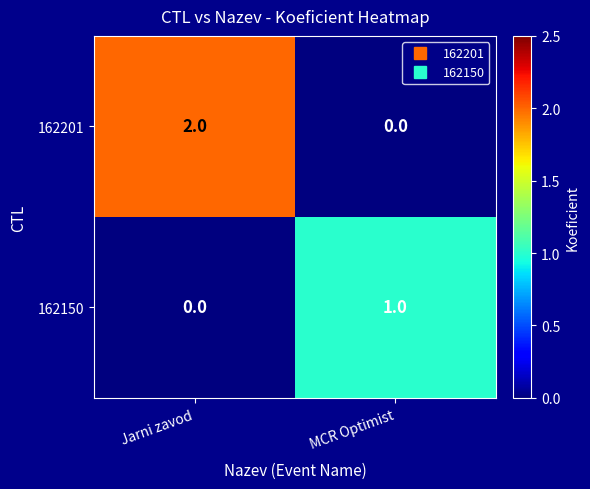

Rank the series by their maximum value, from lowest to highest.

162150, 162201